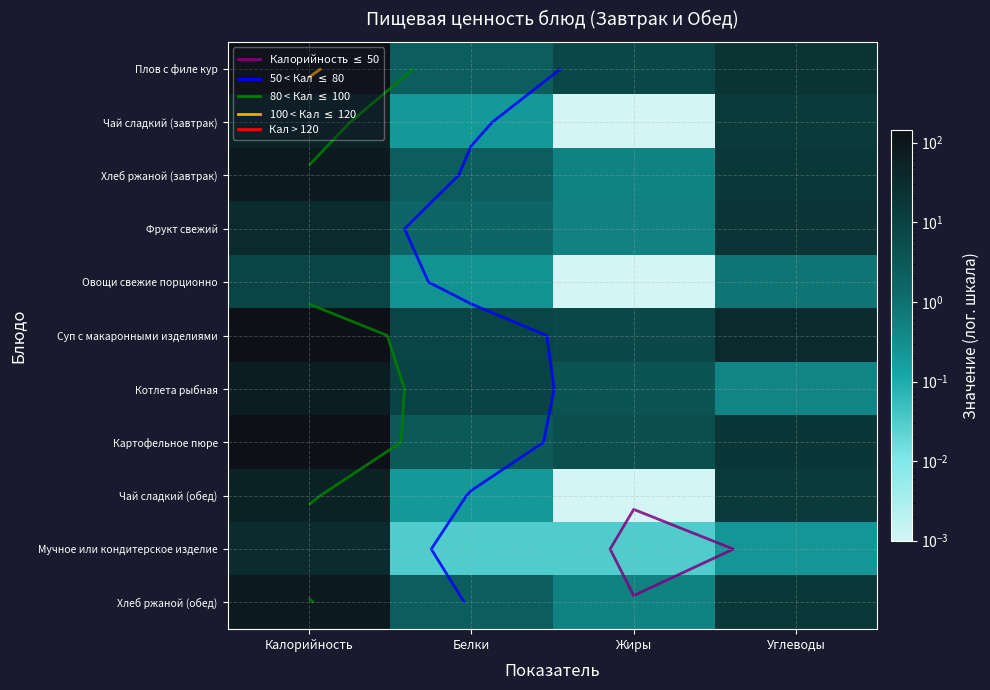

Which has a higher value, Калорийность or Углеводы?

Калорийность